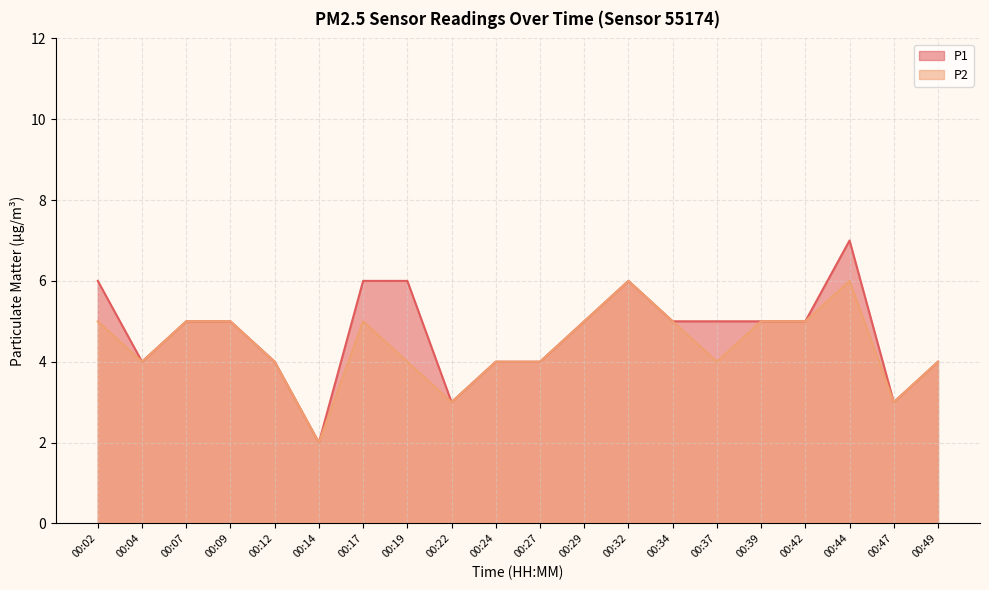

At which label does P1 reach its peak?

00:44